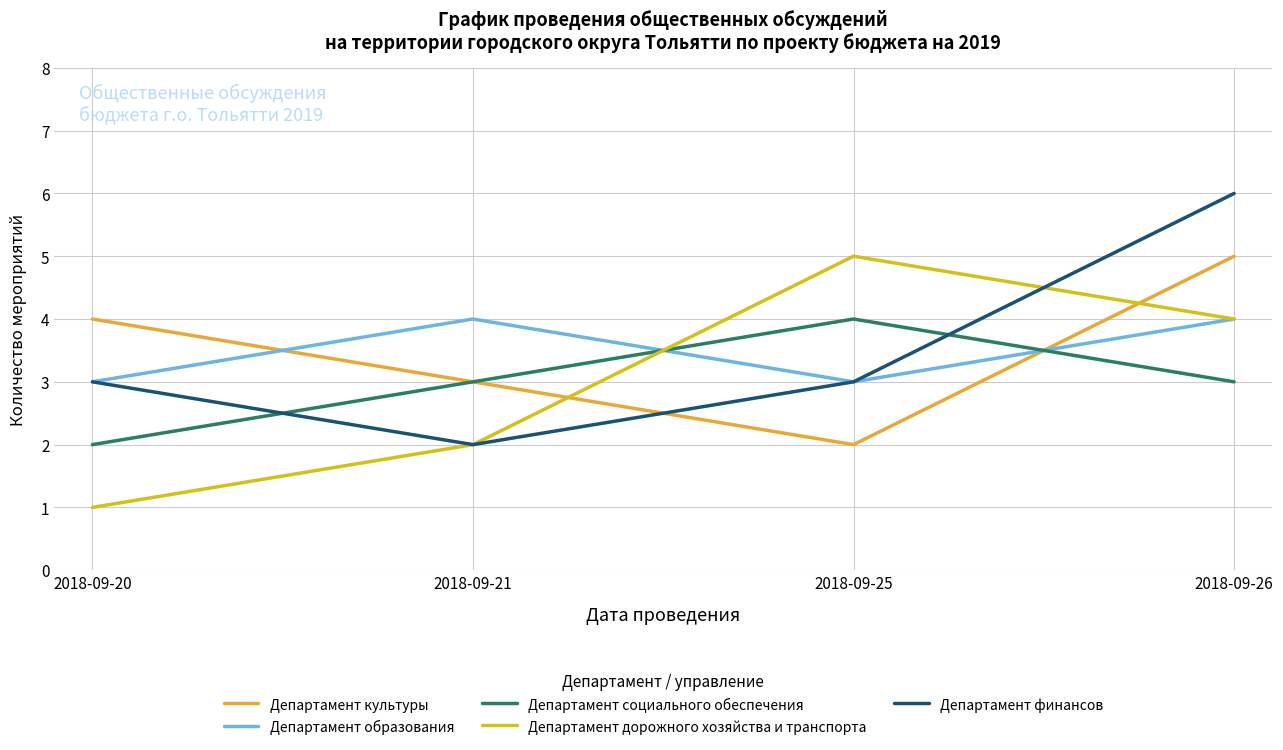

Reading right to left, extract all data points from this chart.

Департамент культуры: 5	2	3	4
Департамент образования: 4	3	4	3
Департамент социального обеспечения: 3	4	3	2
Департамент дорожного хозяйства и транспорта: 4	5	2	1
Департамент финансов: 6	3	2	3